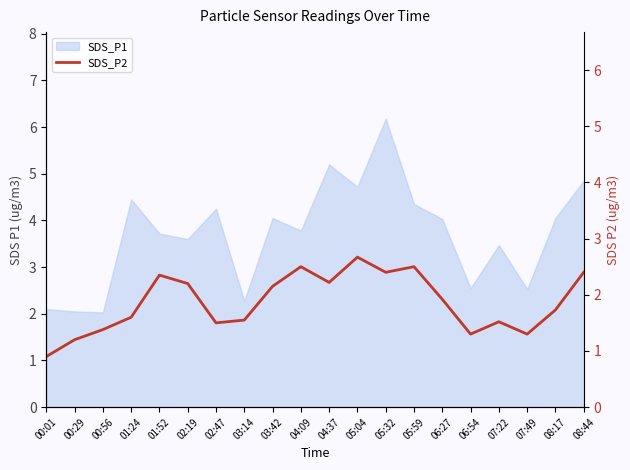

What position from the right is 05:32?

8